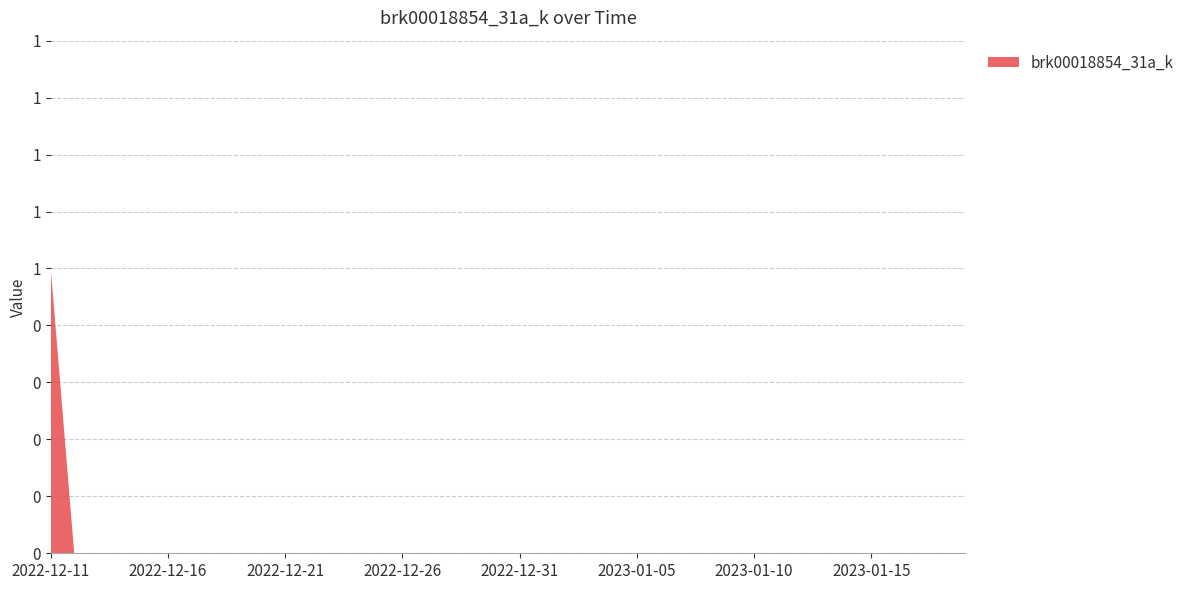

Reading left to right, extract all data points from this chart.

1	0	0	0	0	0	0	0	0	0	0	0	0	0	0	0	0	0	0	0	0	0	0	0	0	0	0	0	0	0	0	0	0	0	0	0	0	0	0	0